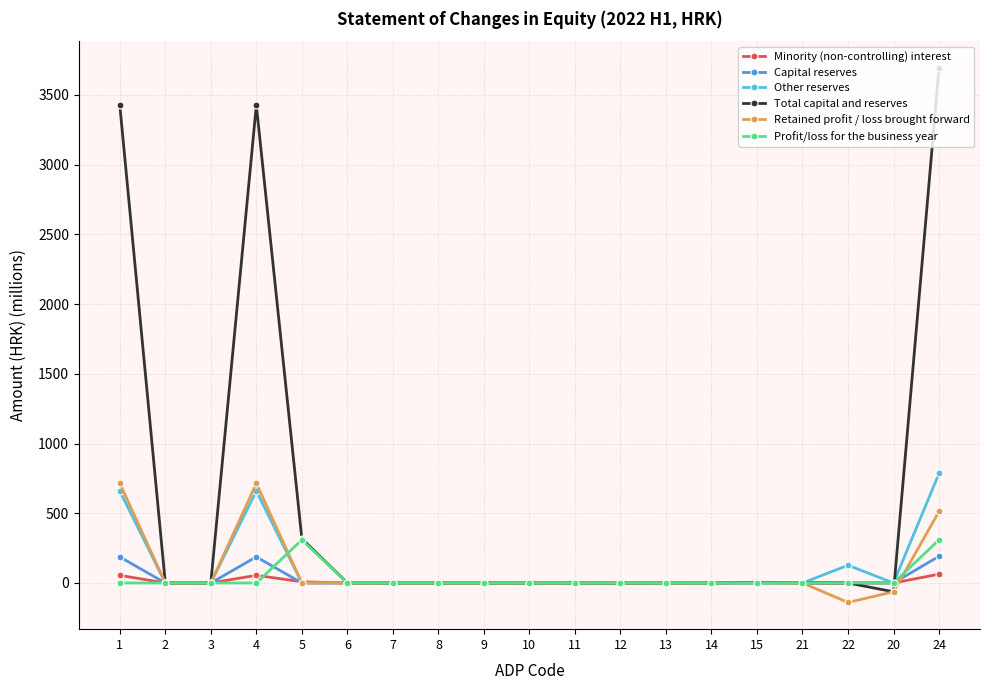

The value of Capital reserves at 5 is 0.0. True or false?

True